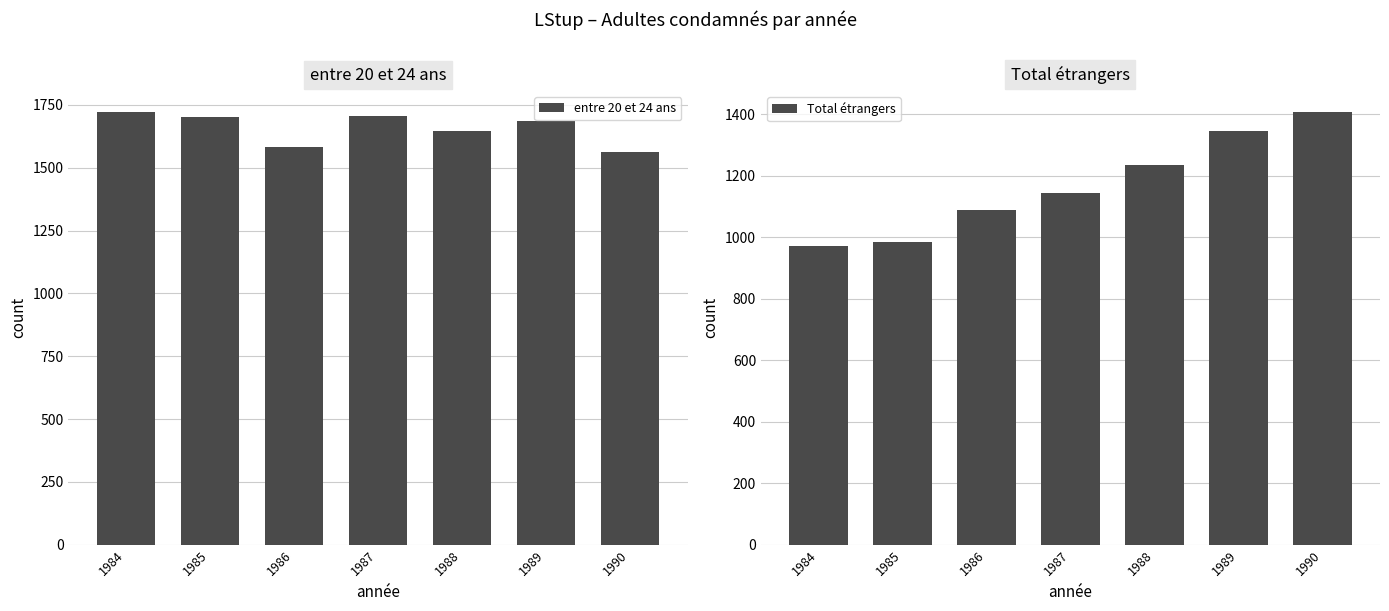

Reading left to right, list all the values displayed in this chart.

entre 20 et 24 ans: 1720	1702	1583	1705	1648	1687	1561
Total étrangers: 971	986	1089	1144	1235	1347	1406